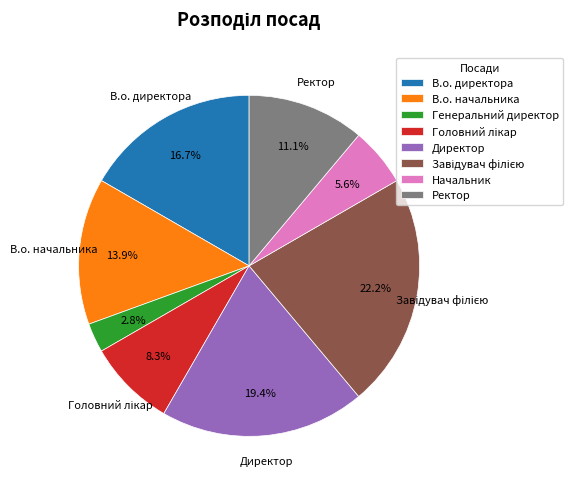

Is В.о. начальника the majority of the pie?

No